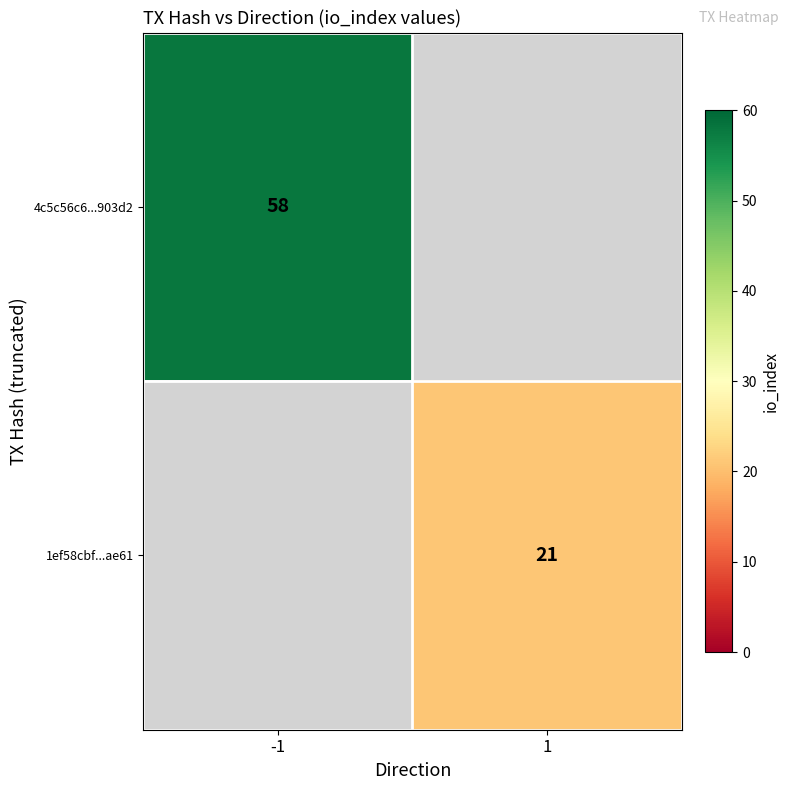

At how many categories does at least one series exceed 28?

1